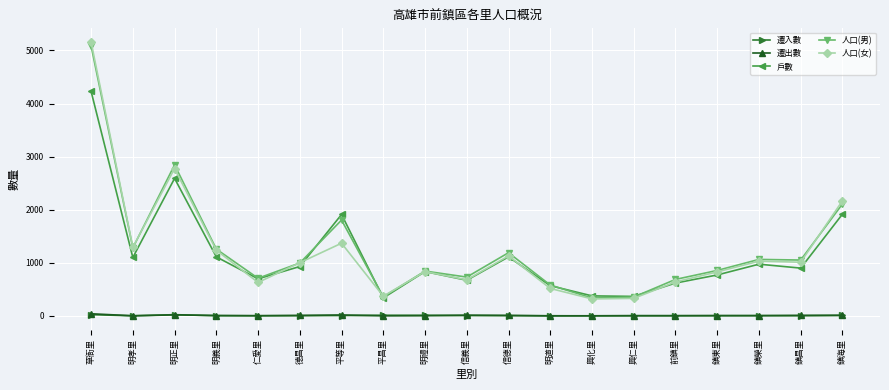

True or false: 戶數 has a value of 671 at 信義里.

True